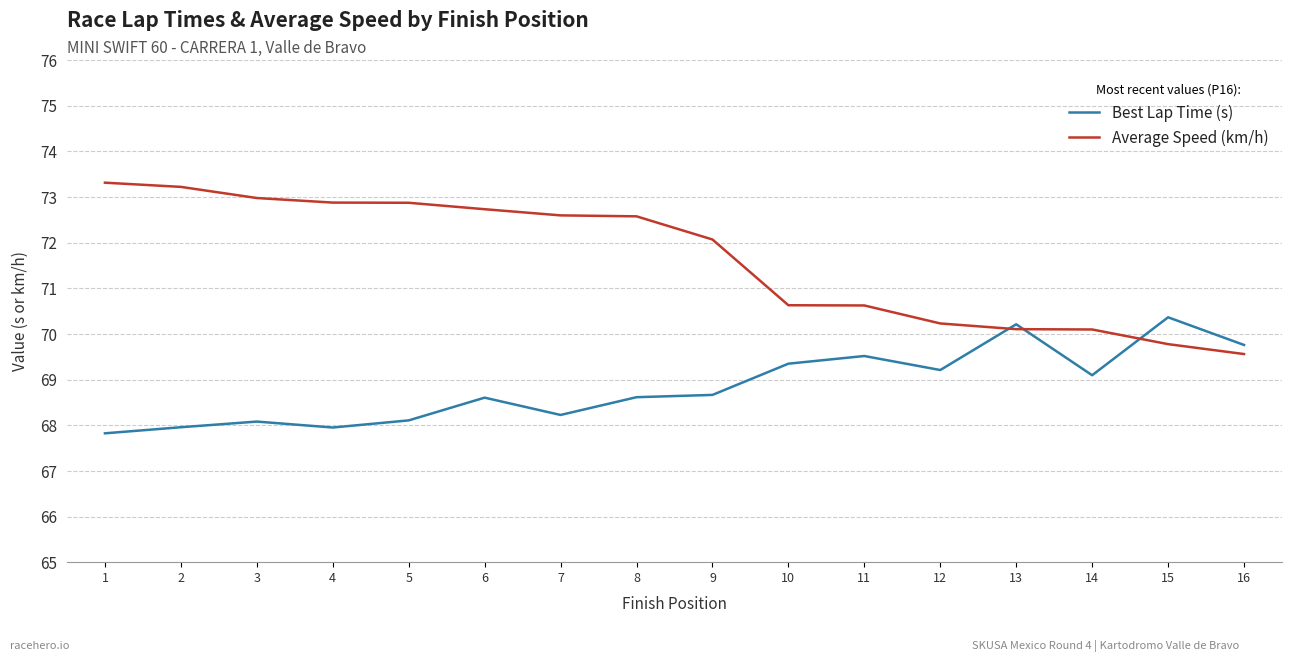

What is the minimum value shown in the chart?

67.8